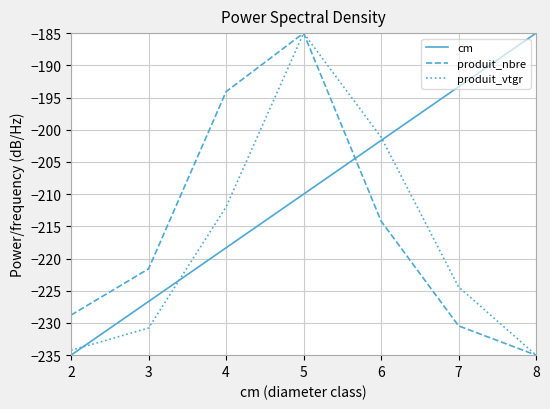

Reading left to right, what are all the values shown in this chart?

cm: 2=-235.0	3=-226.7	4=-218.3	5=-210.0	6=-201.7	7=-193.3	8=-185.0
produit_nbre: 2=-228.8	3=-221.6	4=-194.1	5=-185.0	6=-214.2	7=-230.5	8=-235.0
produit_vtgr: 2=-234.3	3=-230.8	4=-212.0	5=-185.0	6=-201.2	7=-224.4	8=-235.0